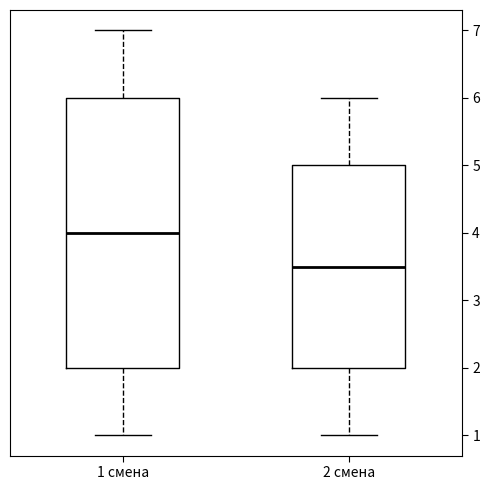

Which box has the highest median line?

1 смена